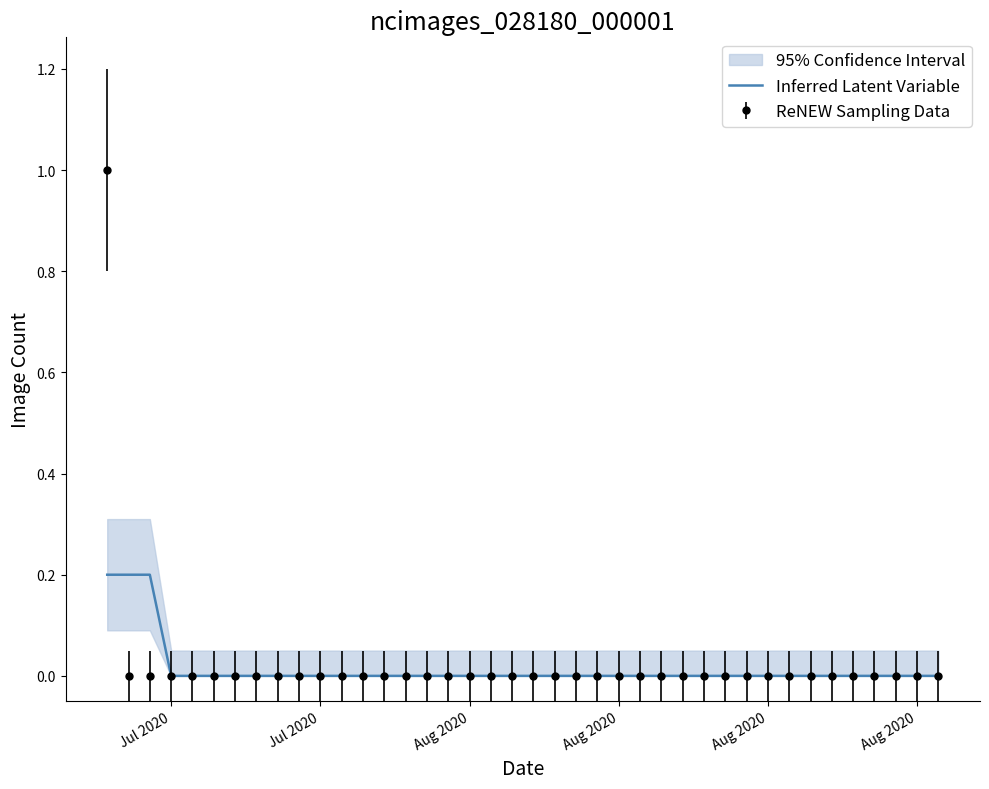

True or false: there are more than 2 points higher than both neighbors.

False